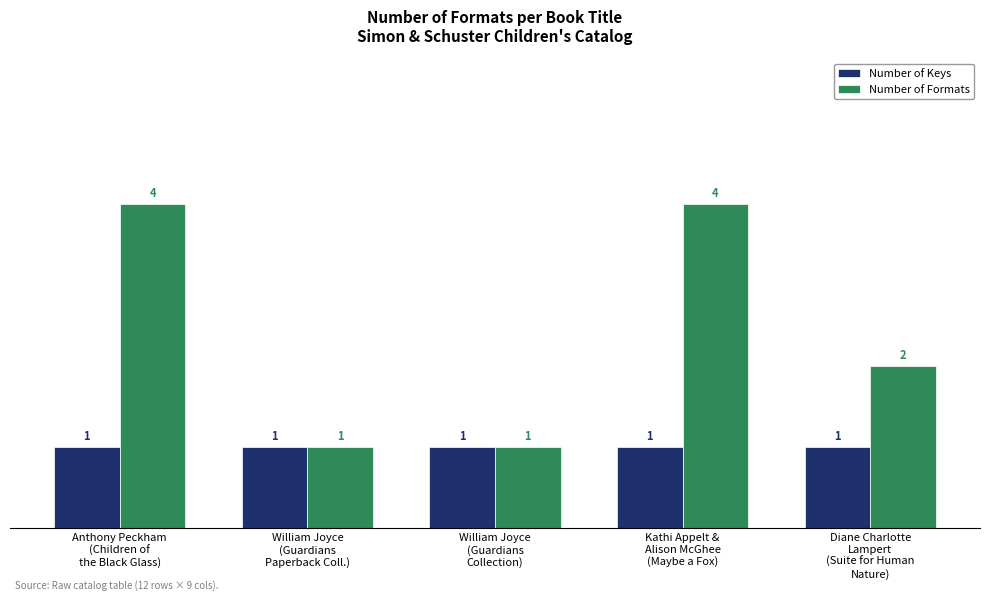

Reading right to left, transcribe all the data shown in this chart.

Number of Keys: Diane Charlotte
Lampert
(Suite for Human
Nature)=1	Kathi Appelt &
Alison McGhee
(Maybe a Fox)=1	William Joyce
(Guardians
Collection)=1	William Joyce
(Guardians
Paperback Coll.)=1	Anthony Peckham
(Children of
the Black Glass)=1
Number of Formats: Diane Charlotte
Lampert
(Suite for Human
Nature)=2	Kathi Appelt &
Alison McGhee
(Maybe a Fox)=4	William Joyce
(Guardians
Collection)=1	William Joyce
(Guardians
Paperback Coll.)=1	Anthony Peckham
(Children of
the Black Glass)=4